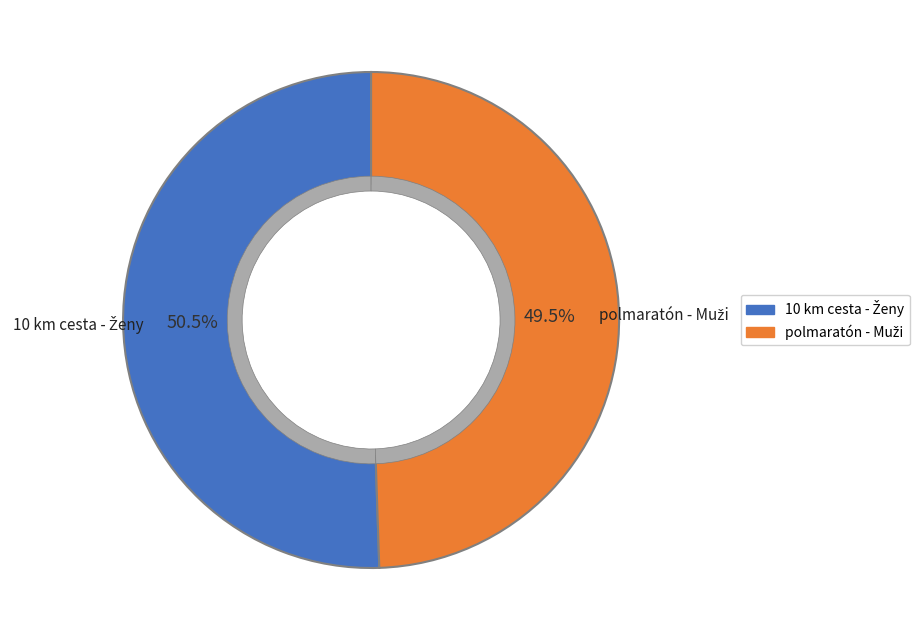

What is the smallest slice in the pie chart?

polmaratón - Muži